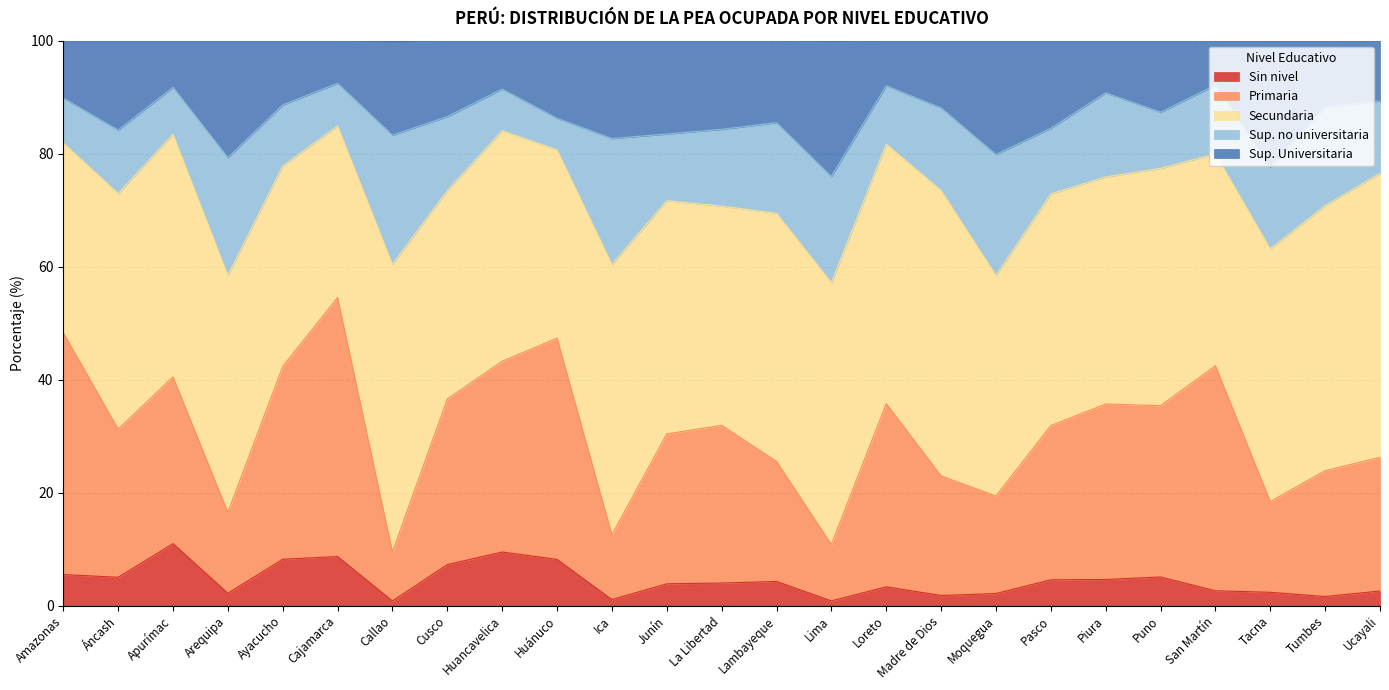

True or false: Primaria and Sin nivel intersect in this chart.

False